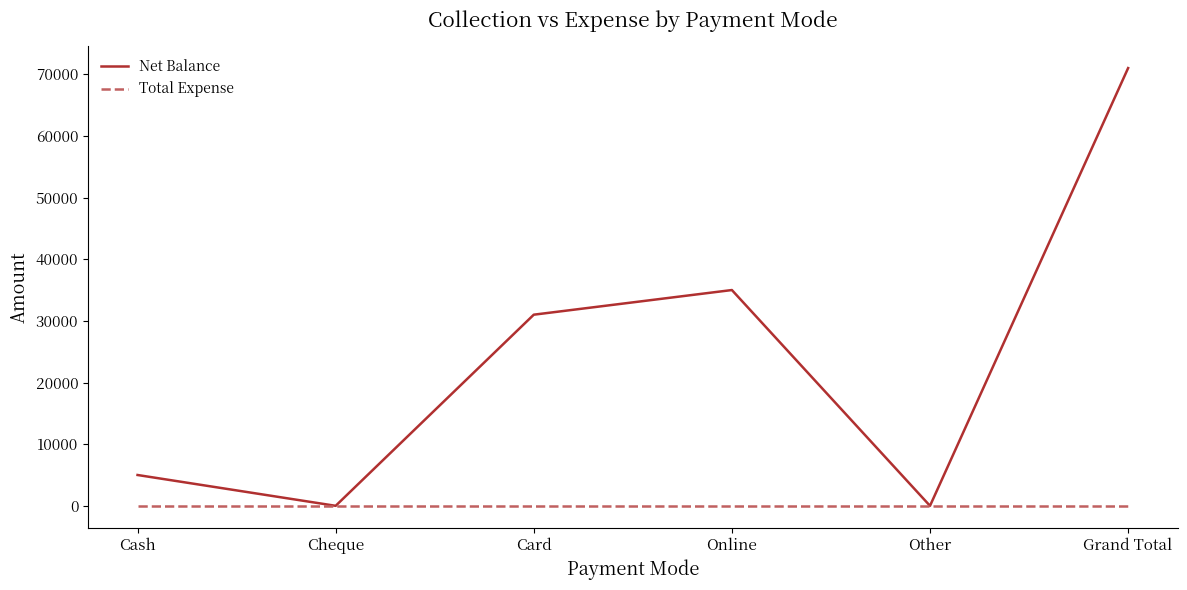

Rank the series by their maximum value, from highest to lowest.

Net Balance, Total Expense